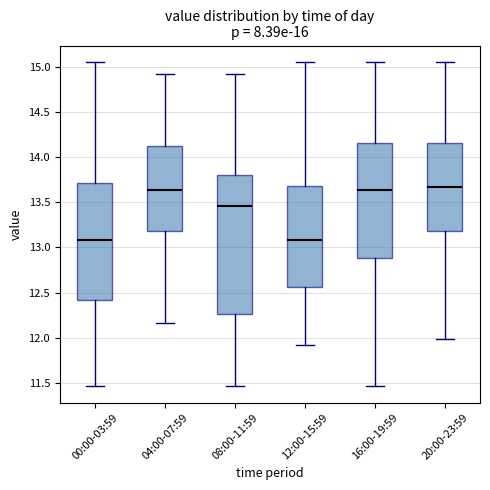

Reading left to right, transcribe this box plot: for each box, give where its median line is, the range the box spans, and where its two whiskers end, as read against the y-axis. The values are not printed on the chart, so give them approximately, as read against the axis.

00:00-03:59: median 13.10, box 12.40 to 13.70, whiskers 11.45 to 15.05
04:00-07:59: median 13.65, box 13.20 to 14.15, whiskers 12.15 to 14.90
08:00-11:59: median 13.45, box 12.25 to 13.80, whiskers 11.45 to 14.90
12:00-15:59: median 13.10, box 12.55 to 13.70, whiskers 11.90 to 15.05
16:00-19:59: median 13.65, box 12.90 to 14.15, whiskers 11.45 to 15.05
20:00-23:59: median 13.65, box 13.20 to 14.15, whiskers 12.00 to 15.05